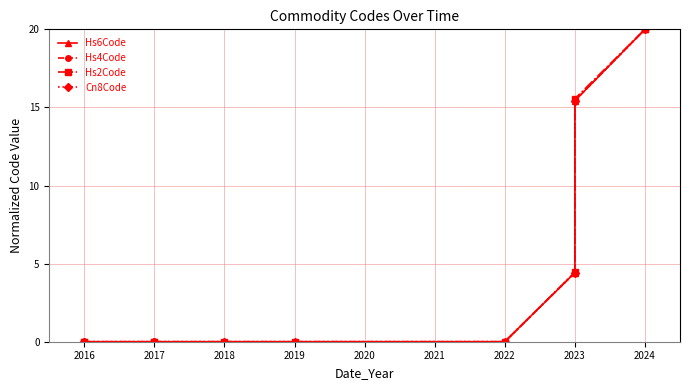

Does the chart display data point markers on the line(s)?

Yes